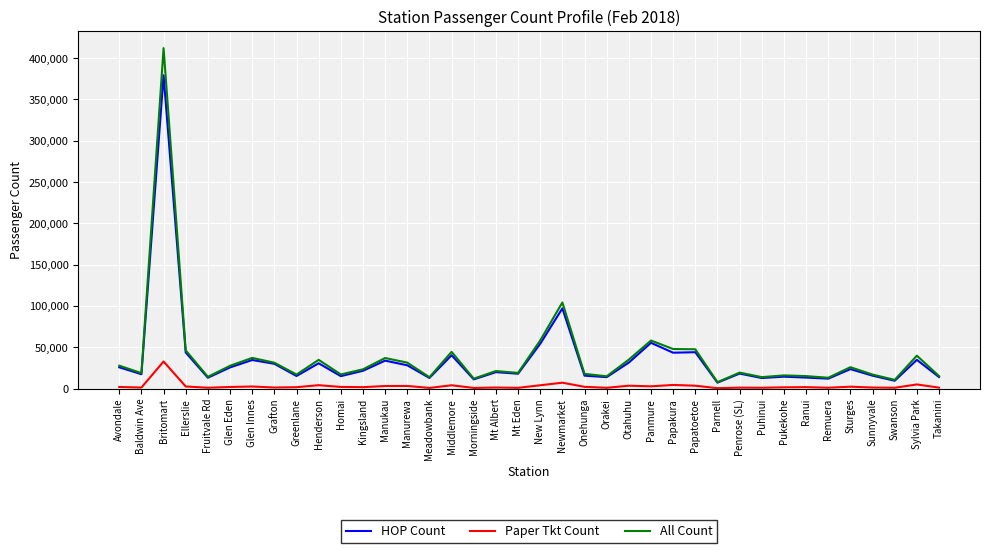

Rank the series by their maximum value, from lowest to highest.

Paper Tkt Count, HOP Count, All Count